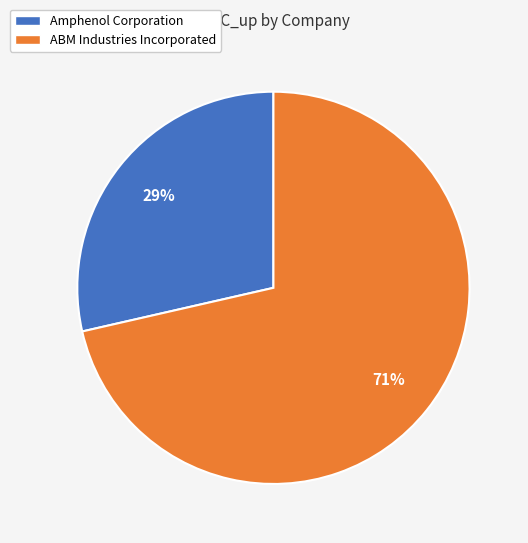

What is the smallest slice in the pie chart?

Amphenol Corporation